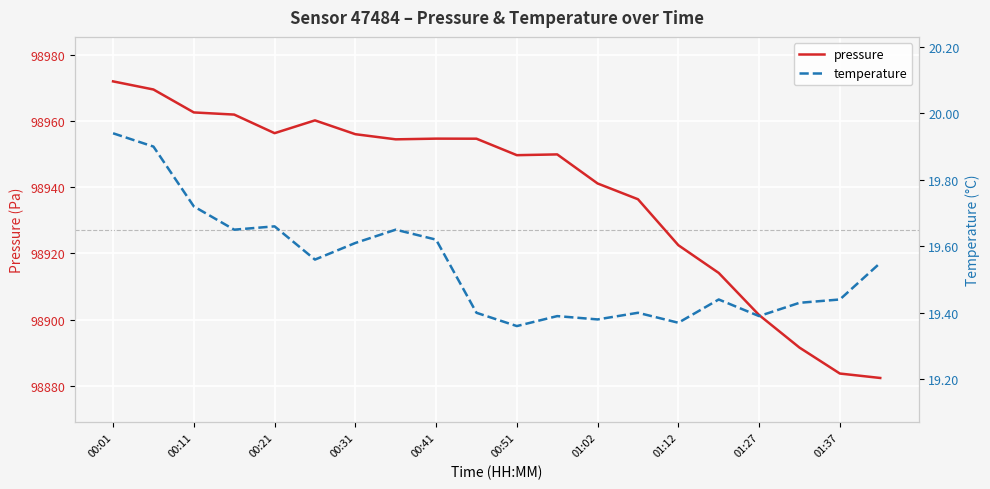

What is the value of the temperature point at the 3rd from the left?

19.7